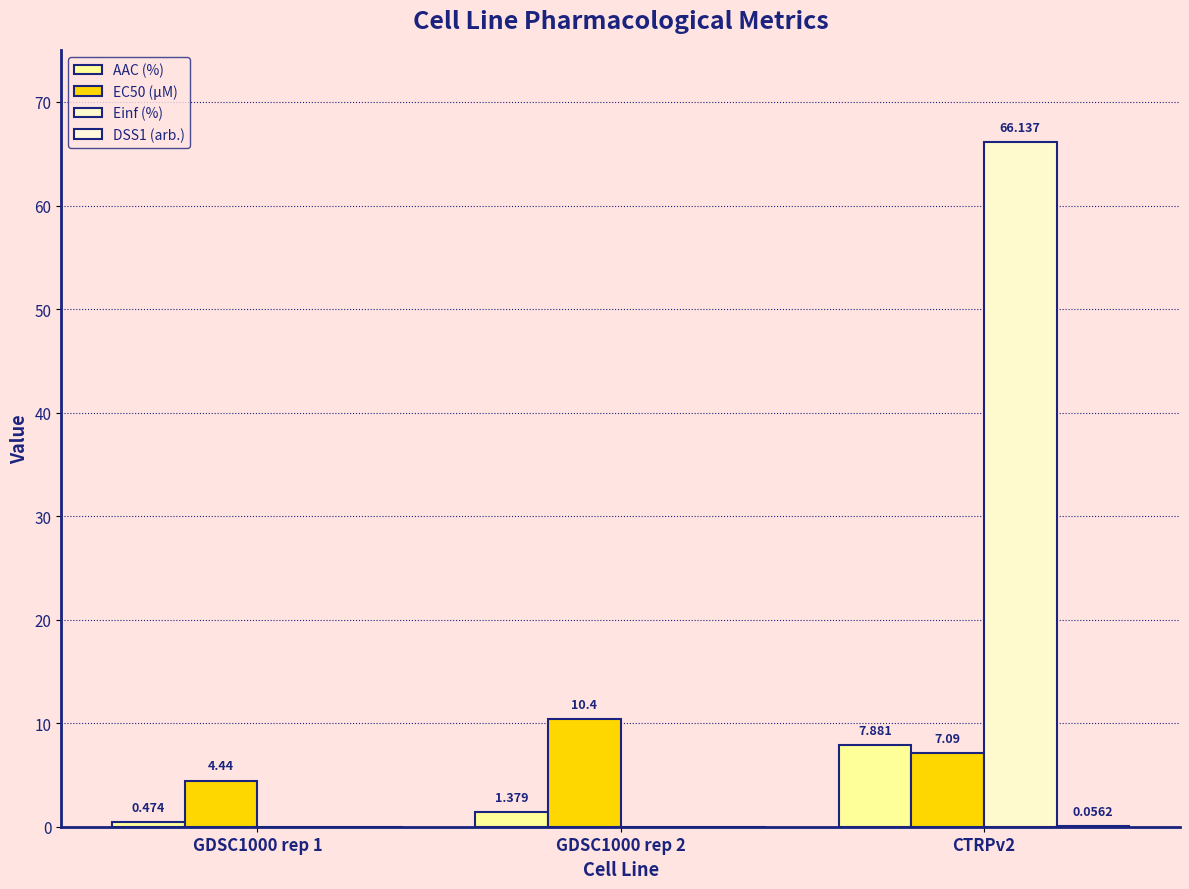

Which series has the widest spread of values?

Einf (%)